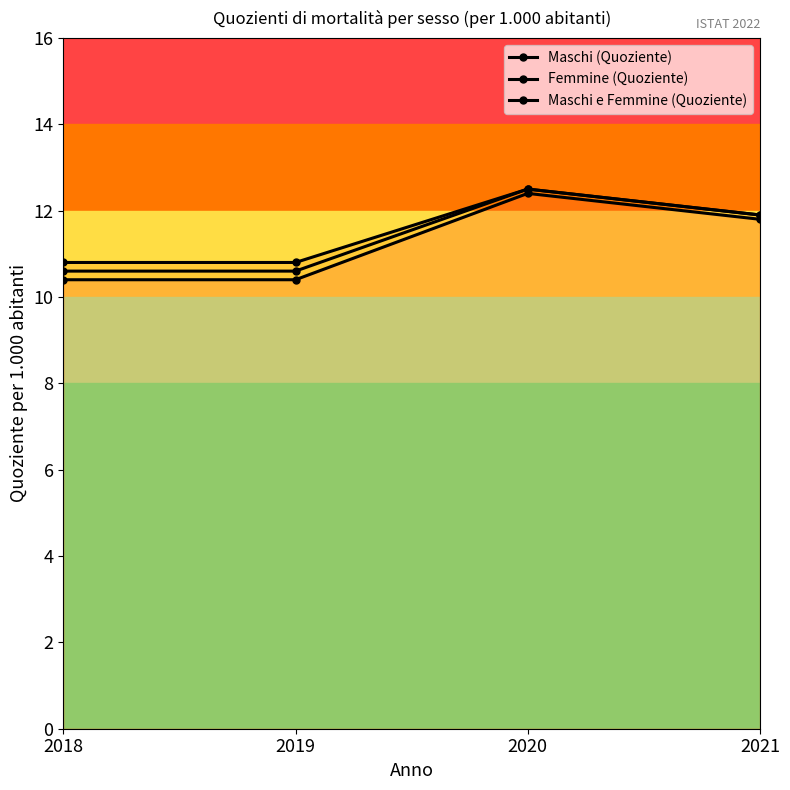

Is this an area chart (filled region under the line)?

No